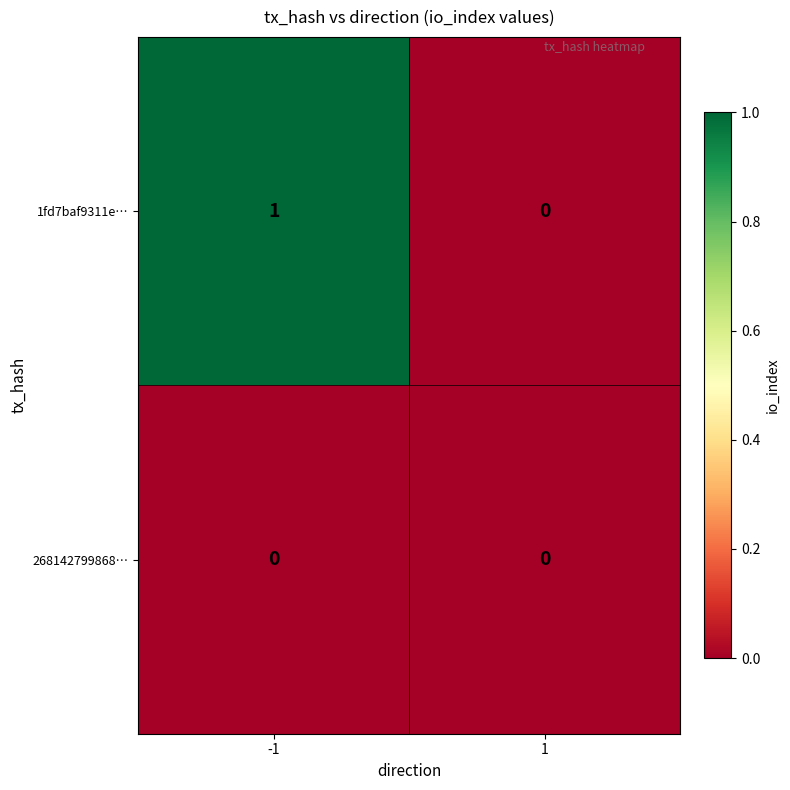

Reading left to right, list all the values displayed in this chart.

1fd7baf9311e…: -1=1	1=0
268142799868…: -1=0	1=0